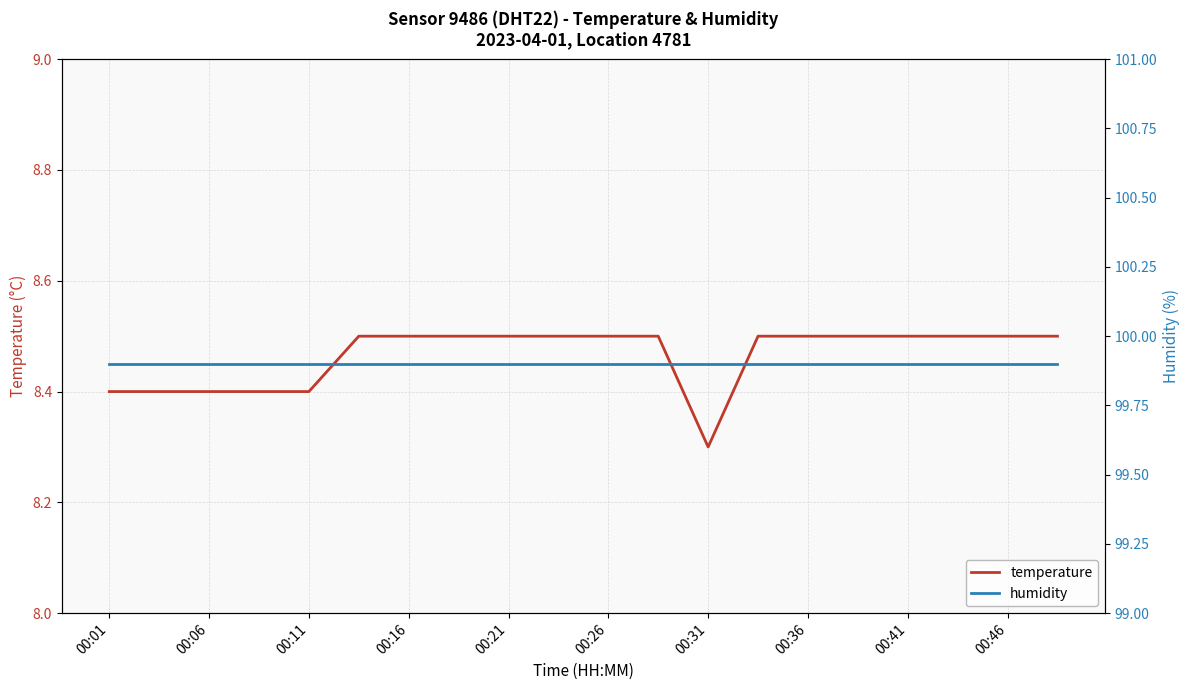

How many series are shown in this chart?

2